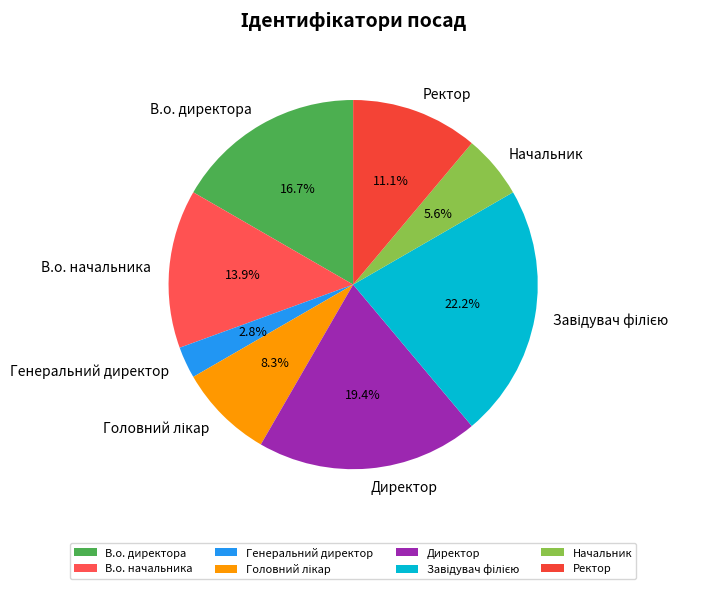

To the nearest percent, what is the difference between the largest and smallest slice percentages?

19%